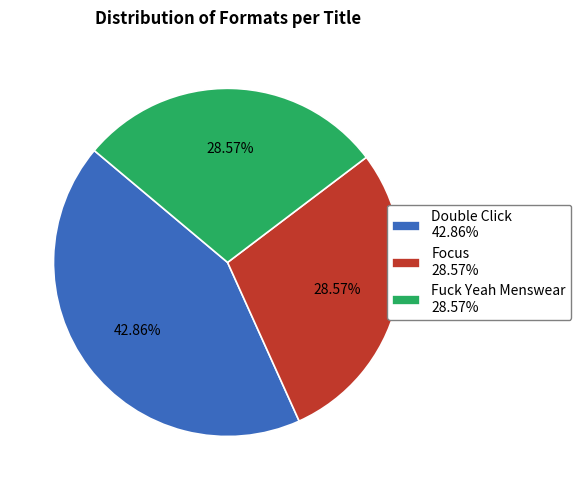

To the nearest percent, what is the average slice percentage?

33%